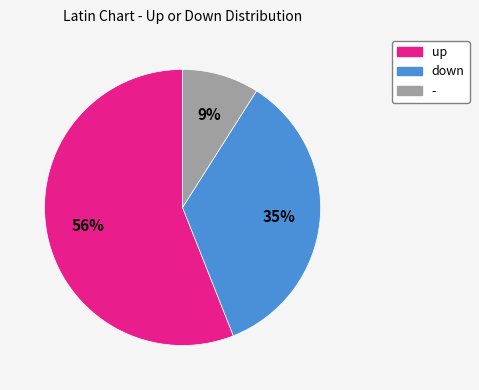

What is the ratio of the value at down to the value at up?

0.6